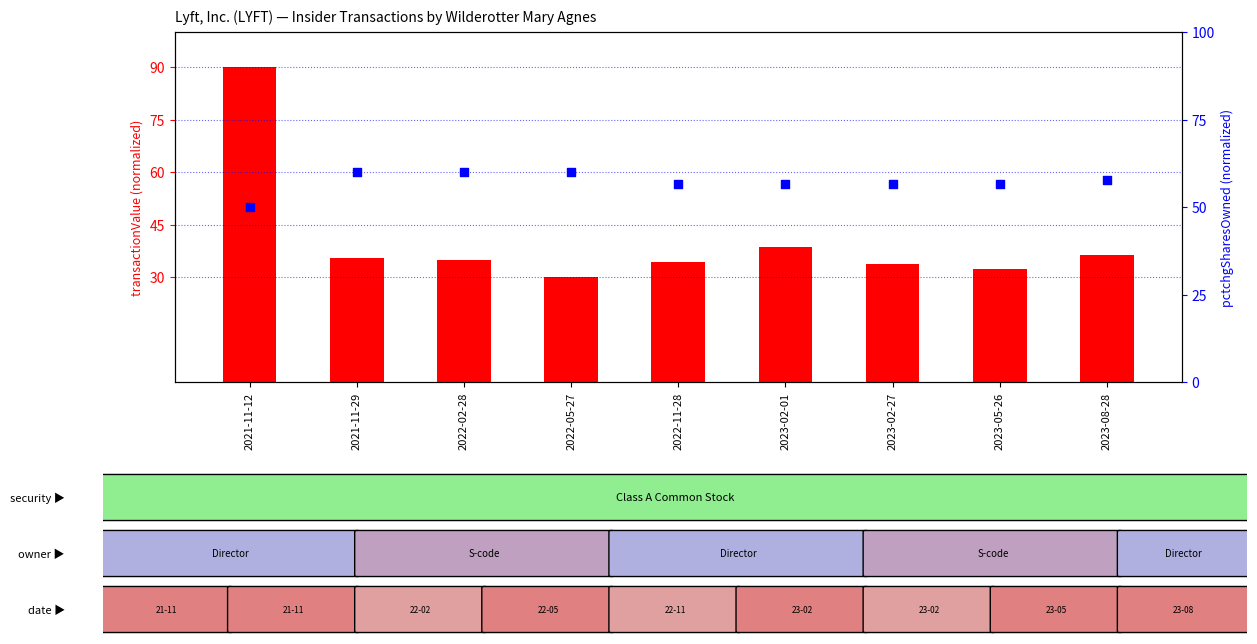

Which series has the largest Y range (max minus min)?

transactionValue